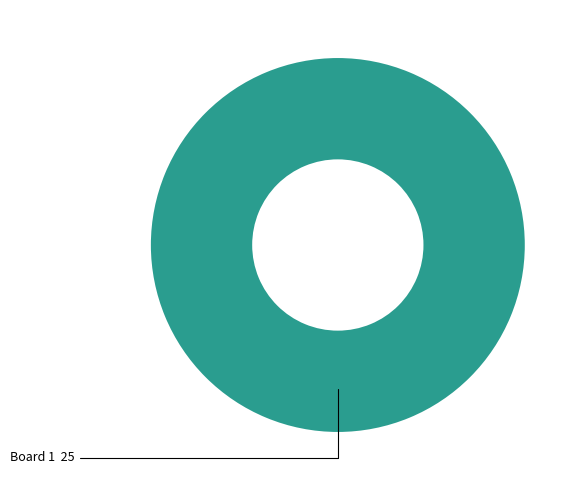

Rank the categories by value from highest to lowest.

Board 1